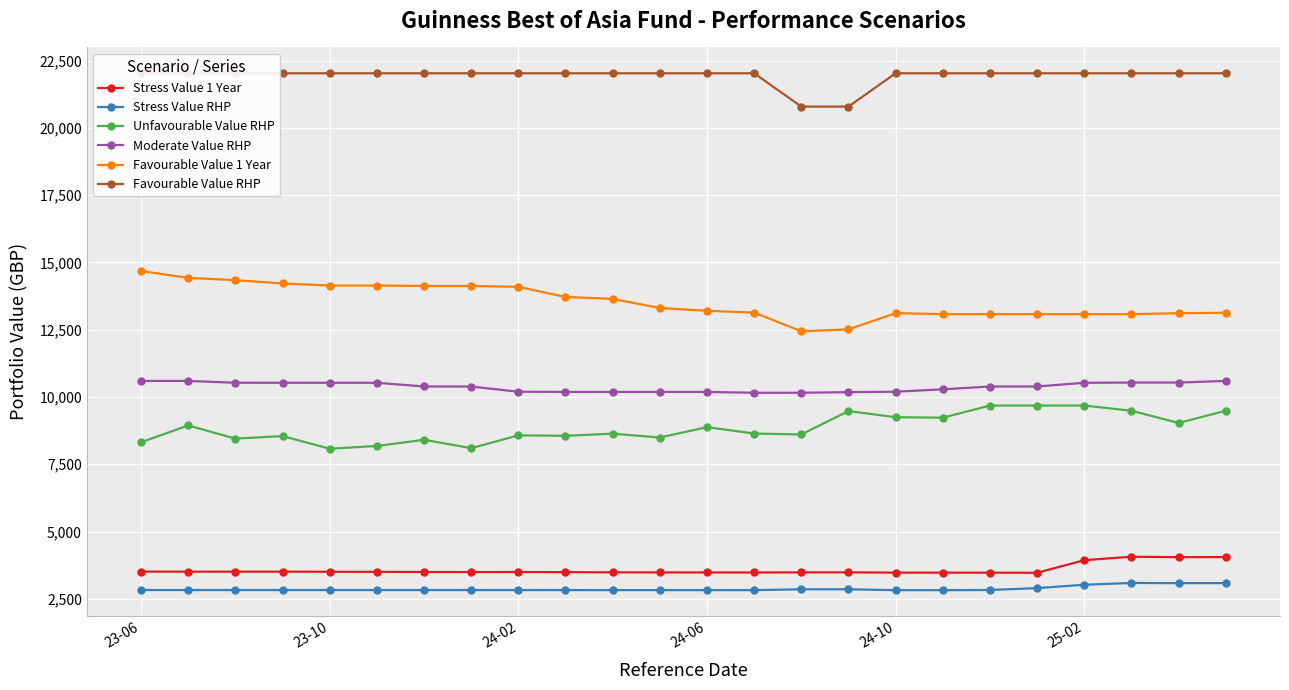

Which has a higher value, 19 or 21?

21